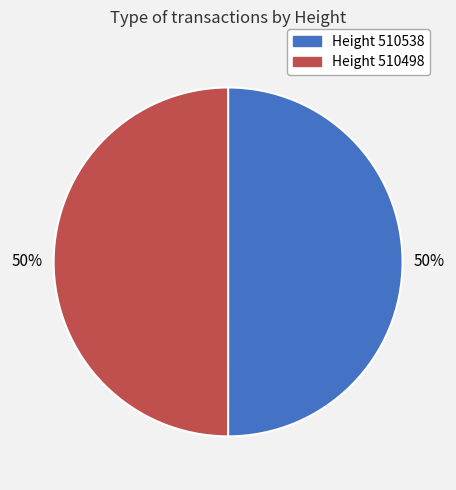

To the nearest percent, what percentage of the pie is Height 510498?

50%